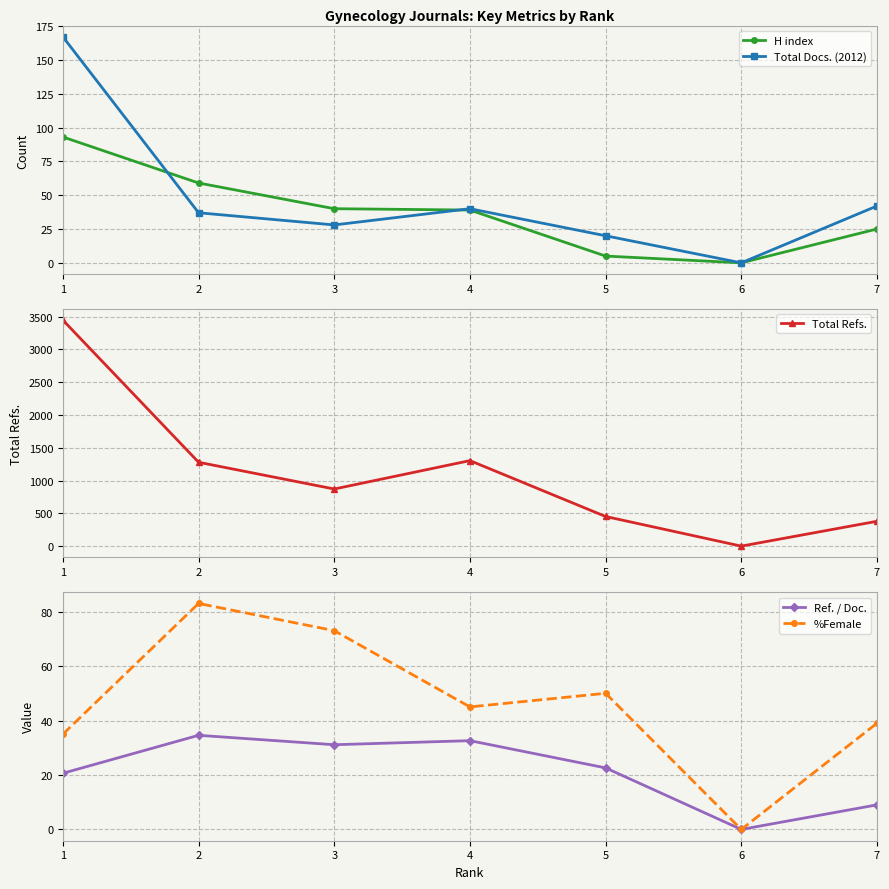

What is the sum of the H index values at 5 and 4?

44